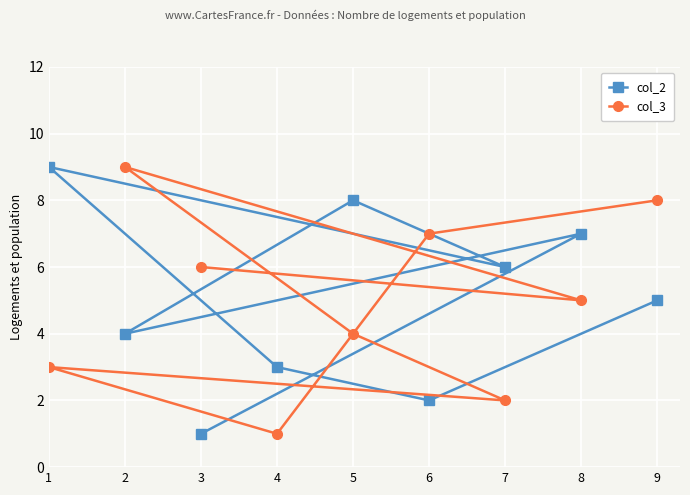

The col_2 series shows 6 at 2. True or false?

False